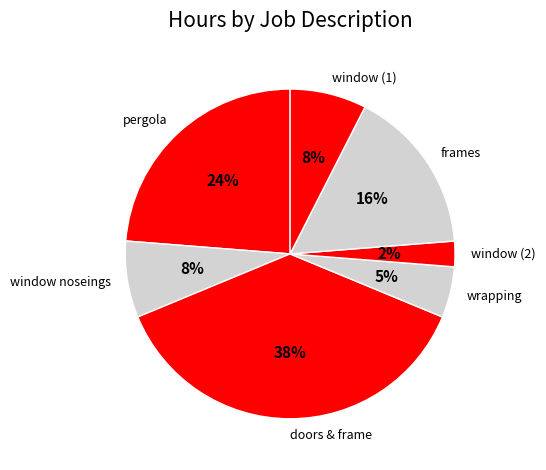

What percentage is the wrapping slice, to the nearest percent?

5%